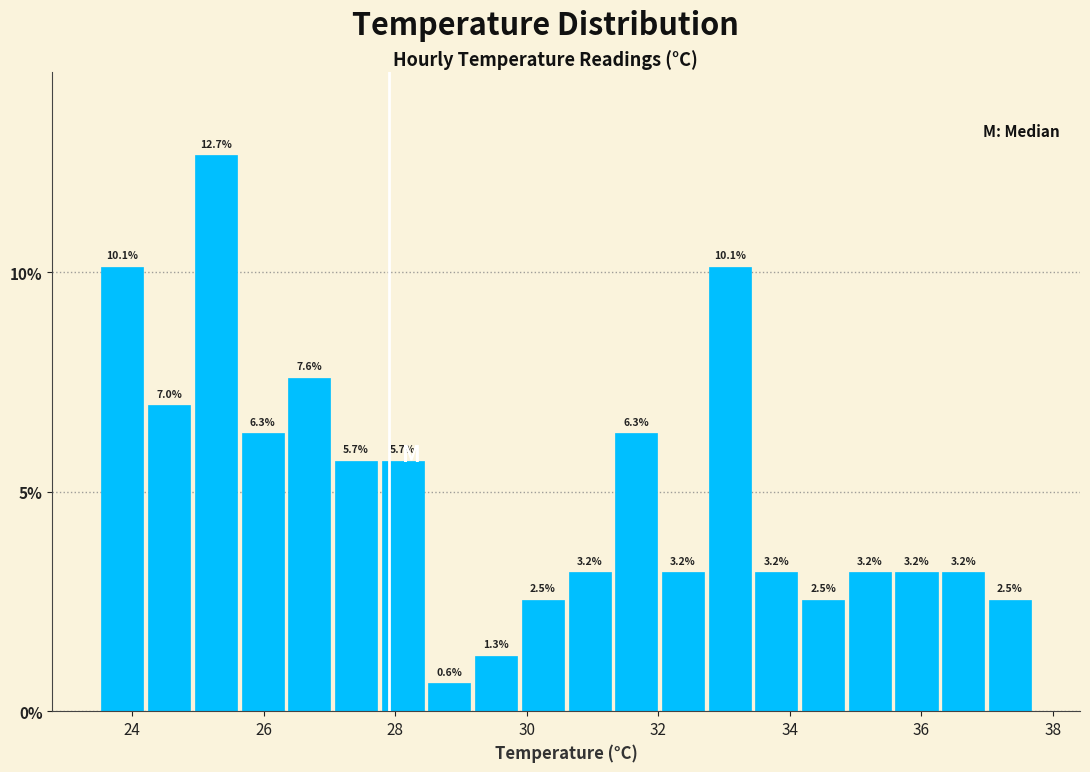

Around what value on the x-axis is the tallest bar? Give the approximate position of its centre, as read against the axis.

25.2